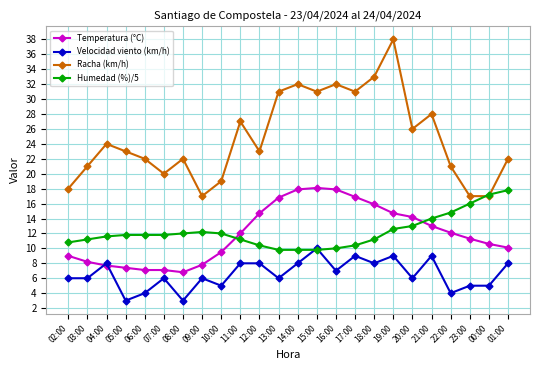

Is the value of Temperatura (°C) at 02:00 greater than the value of Velocidad viento (km/h) at 22:00?

Yes